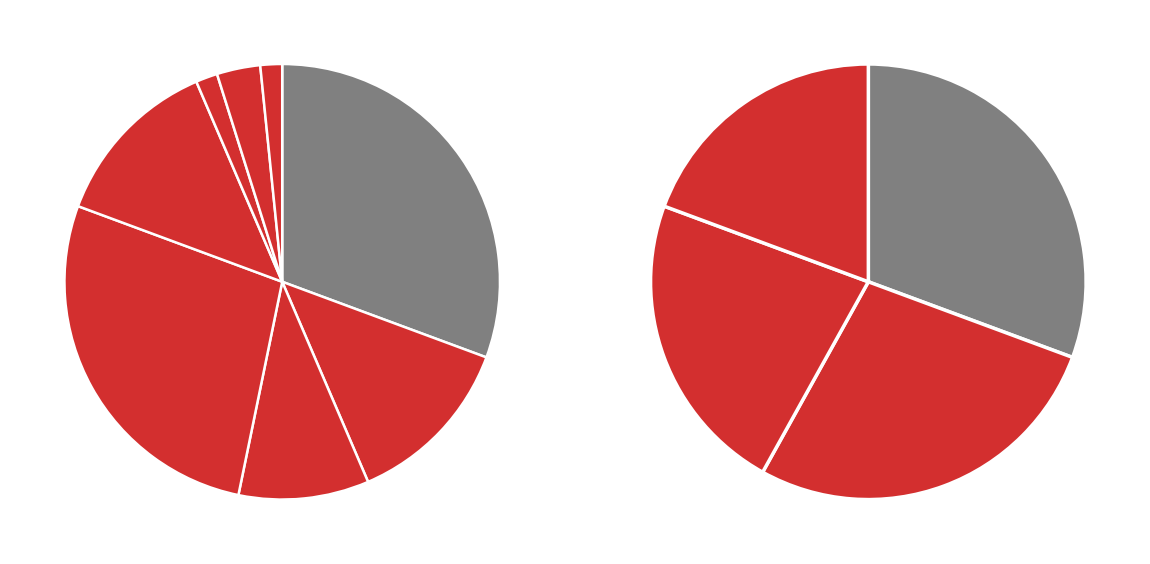

To the nearest percent, what portion does IP Rehab represent?

10%